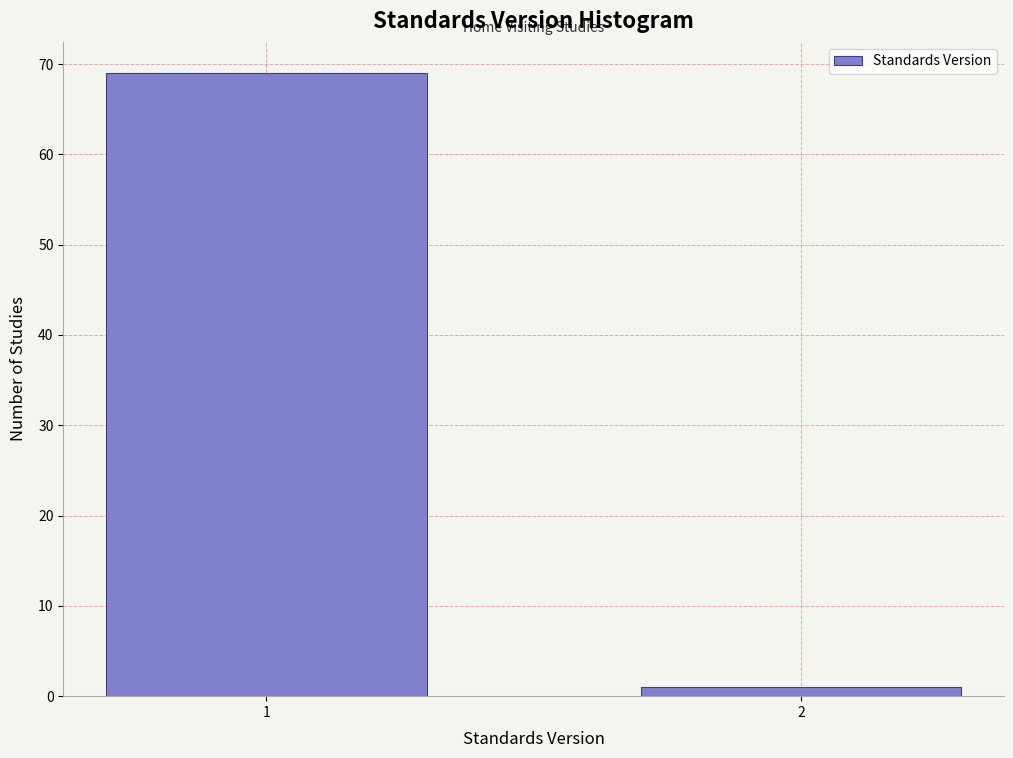

Reading left to right, transcribe all the data shown in this chart.

1=69	2=1